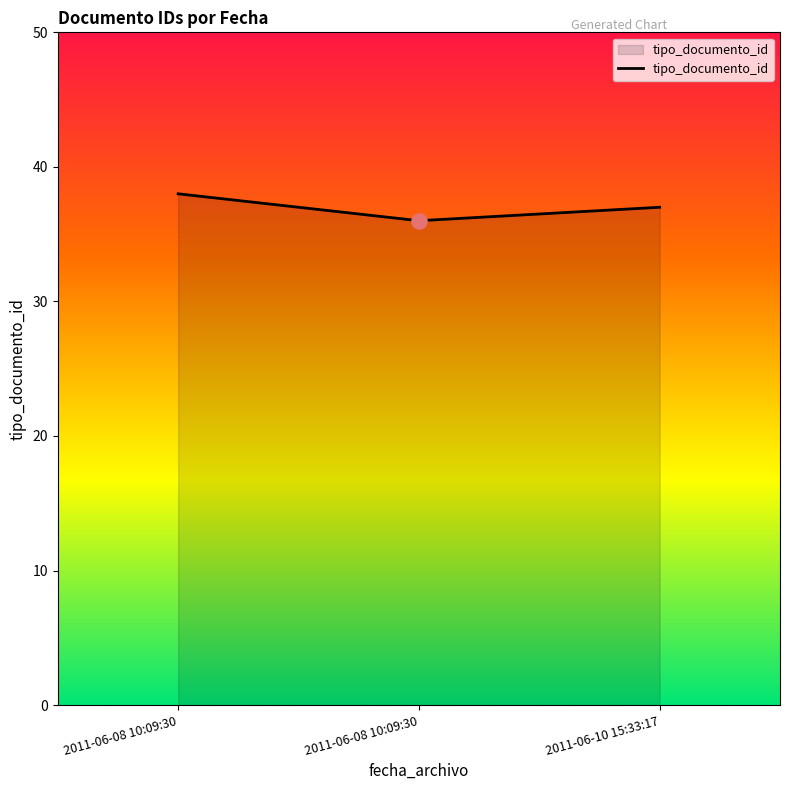

Approximately how many times larger is the value at 2011-06-08 10:09:30 compared to 2011-06-10 15:33:17?

1.0